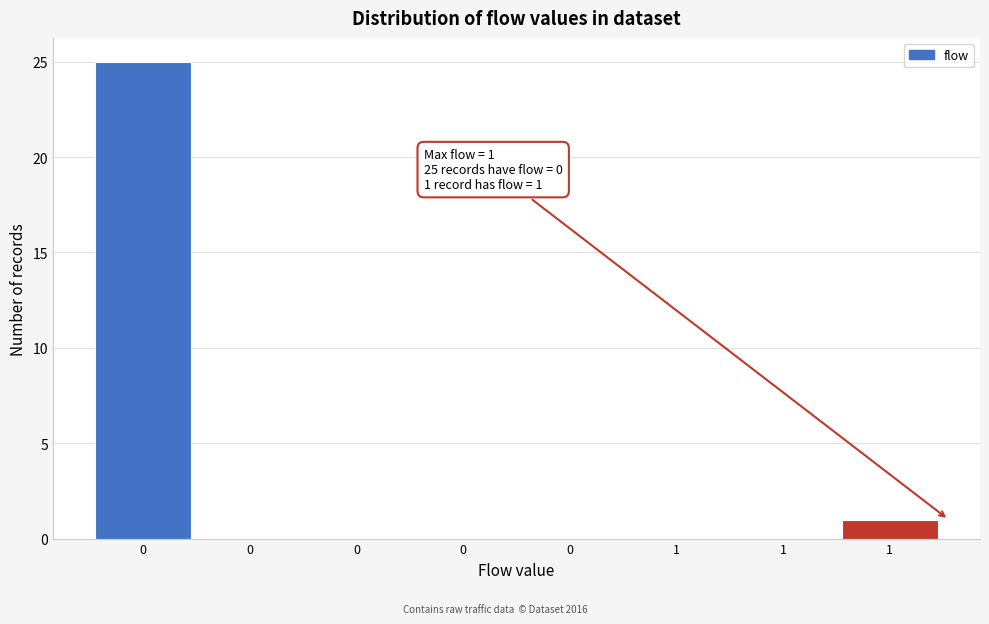

How many categories are shown in the chart?

8